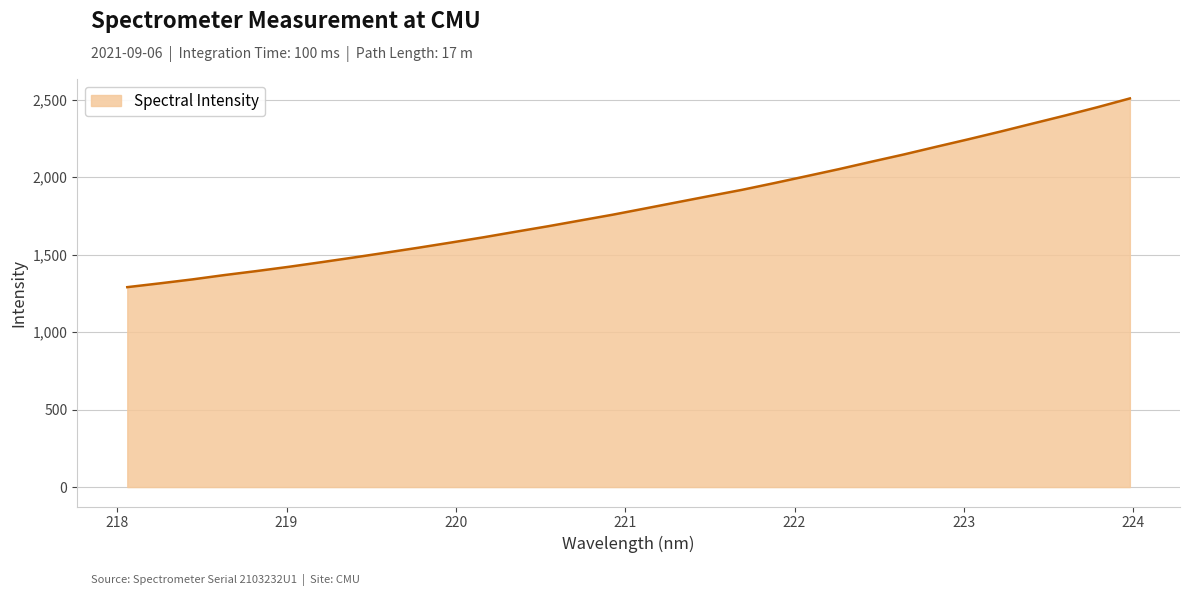

How many categories are shown in the chart?

32